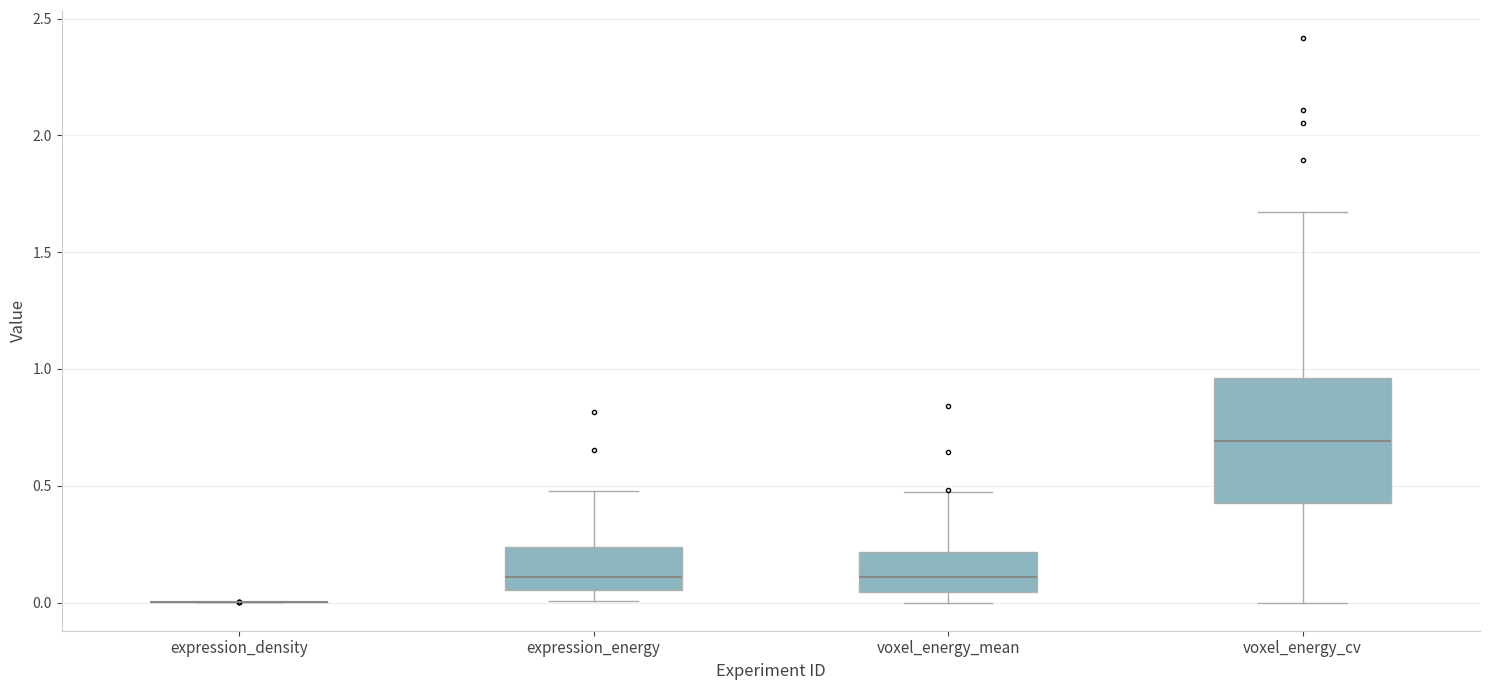

Reading left to right, read every box against the y-axis: the position of its median line, the range the box covers, and the ends of its whiskers. The values are not printed on the chart, so give them approximately, as read against the axis.

expression_density: box collapsed to a line at 0.00, whiskers 0.00 to 0.00
expression_energy: median 0.10, box 0.05 to 0.25, whiskers 0.00 to 0.50
voxel_energy_mean: median 0.10, box 0.05 to 0.20, whiskers 0.00 to 0.45
voxel_energy_cv: median 0.70, box 0.45 to 0.95, whiskers 0.00 to 1.65